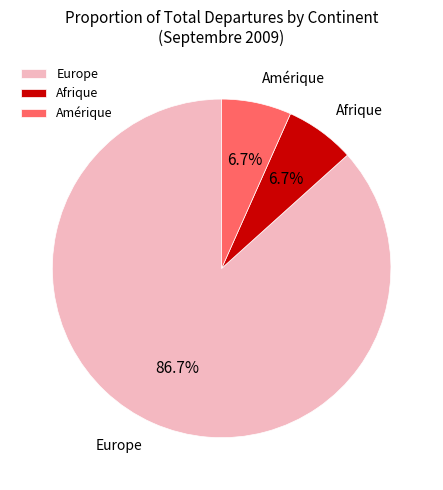

Which category has the biggest portion of the pie?

Europe